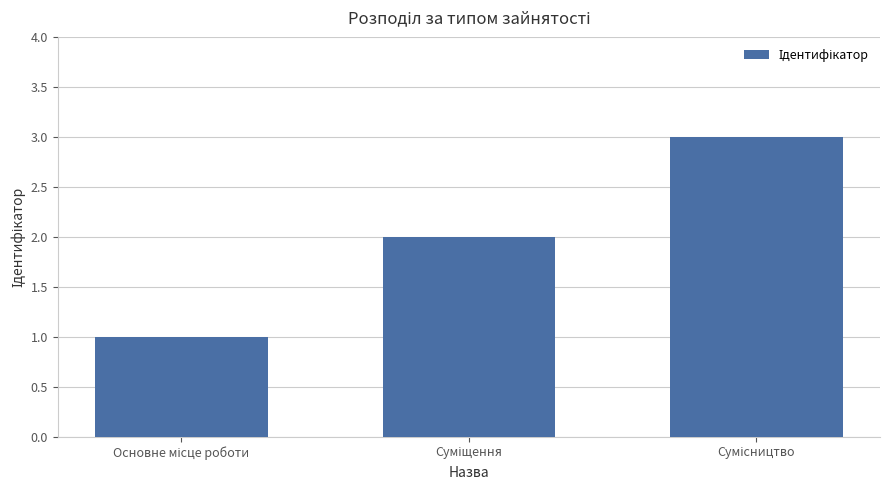

What is the sum of all values?

6